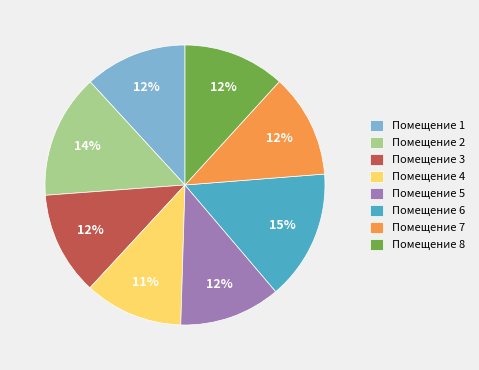

Is there a majority slice in this chart?

No